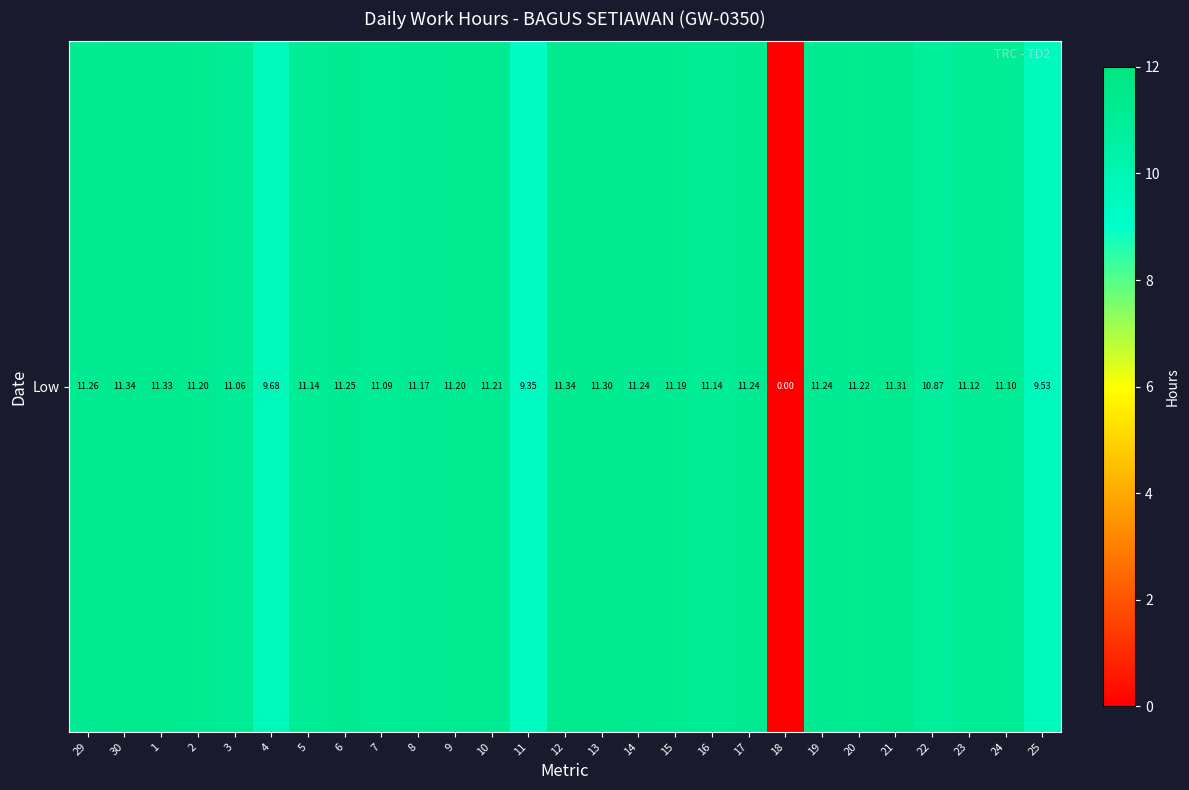

What is the sum of all values?

286.1